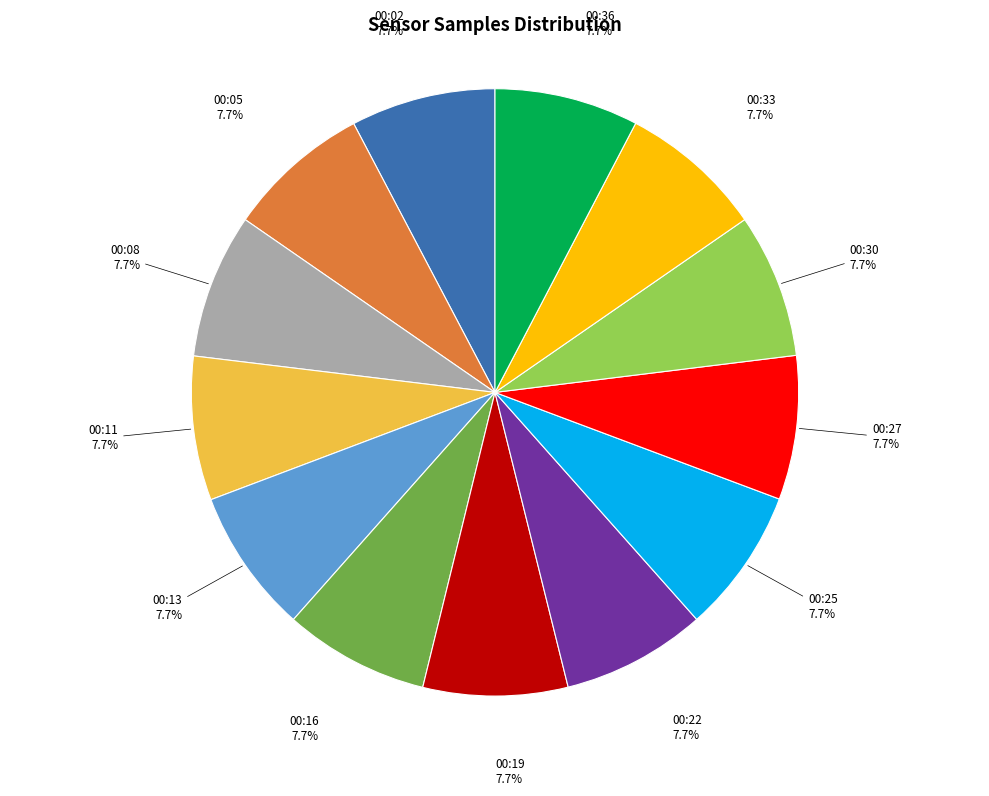

Is there a majority slice in this chart?

No